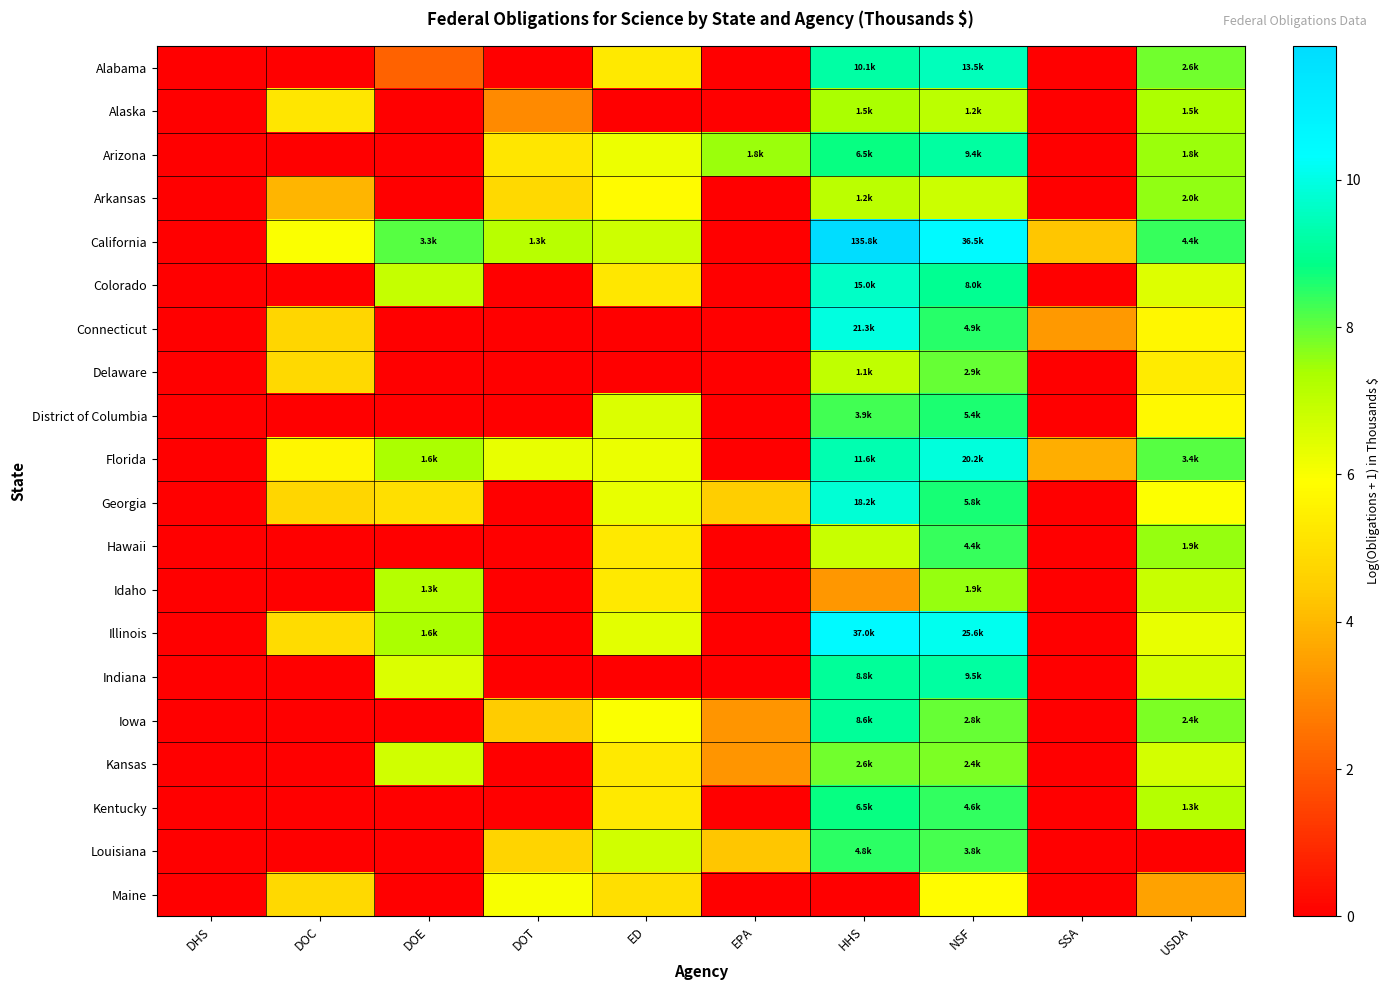

List the series in order of their peak value, highest first.

California, Illinois, Connecticut, Florida, Georgia, Colorado, Alabama, Indiana, Arizona, Iowa, Kentucky, District of Columbia, Louisiana, Hawaii, Delaware, Kansas, Arkansas, Idaho, Alaska, Maine